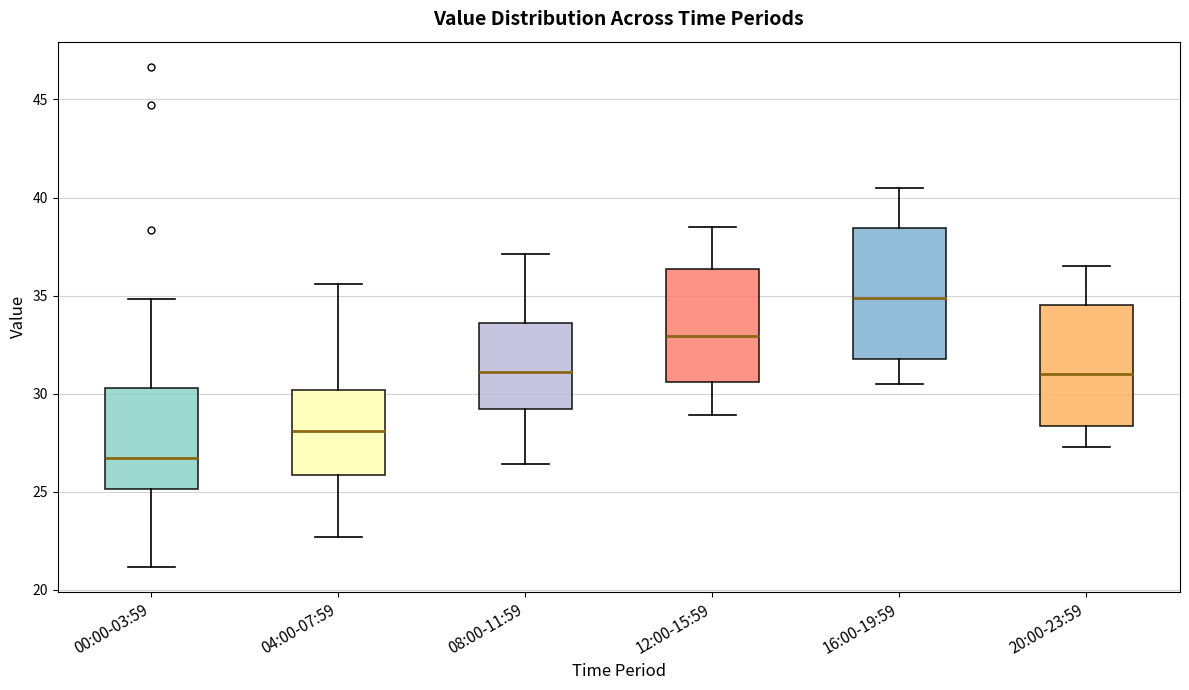

Which box has the highest median line?

16:00-19:59